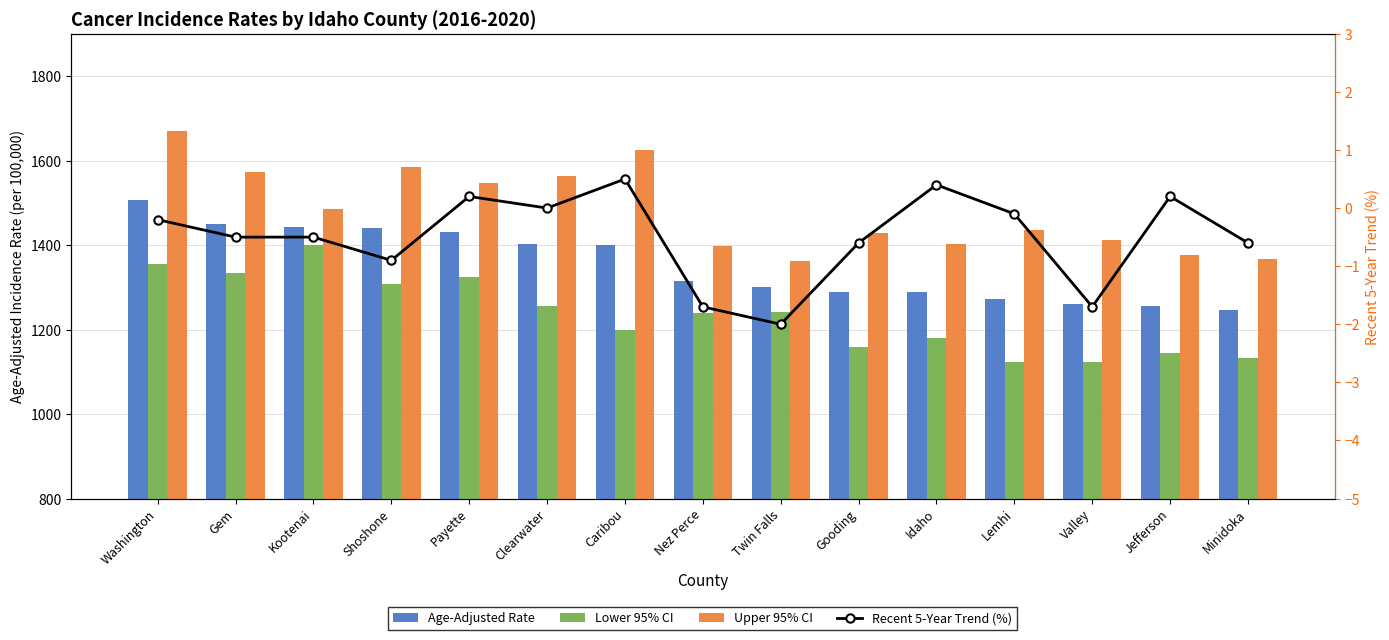

At which label does Age-Adjusted Rate first exceed 1315?

Washington